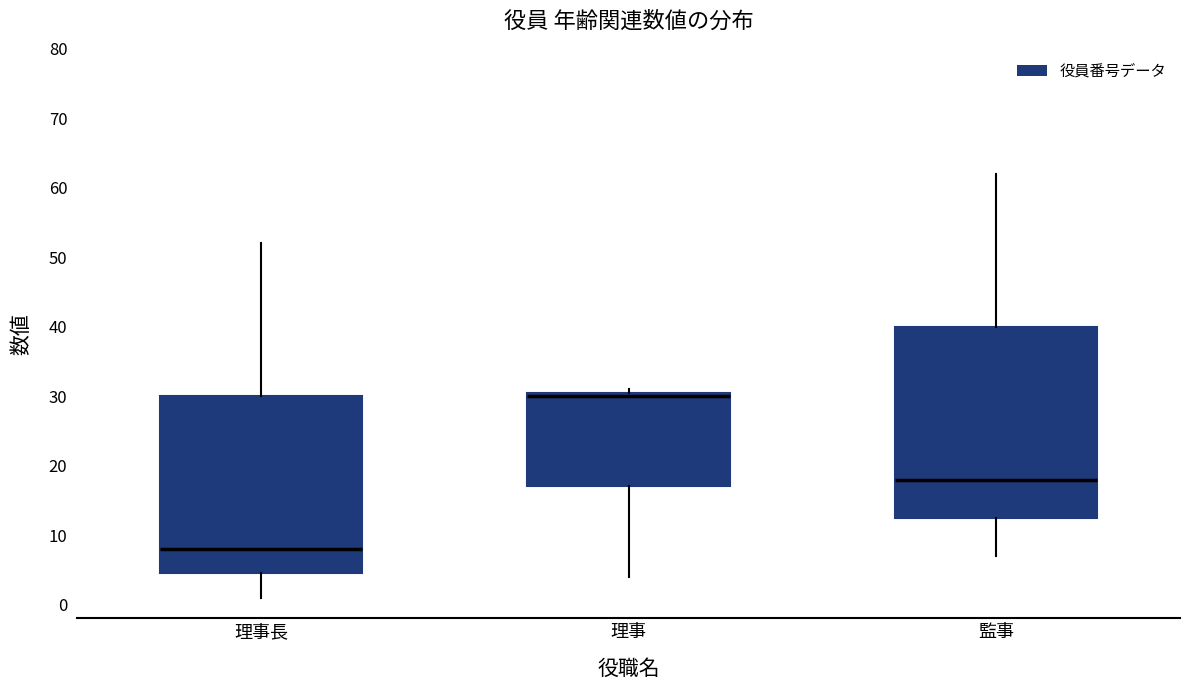

Where does the lower whisker of the box for 理事長 end on the y-axis? The values are not printed on the chart, so give them approximately, as read against the axis.

1